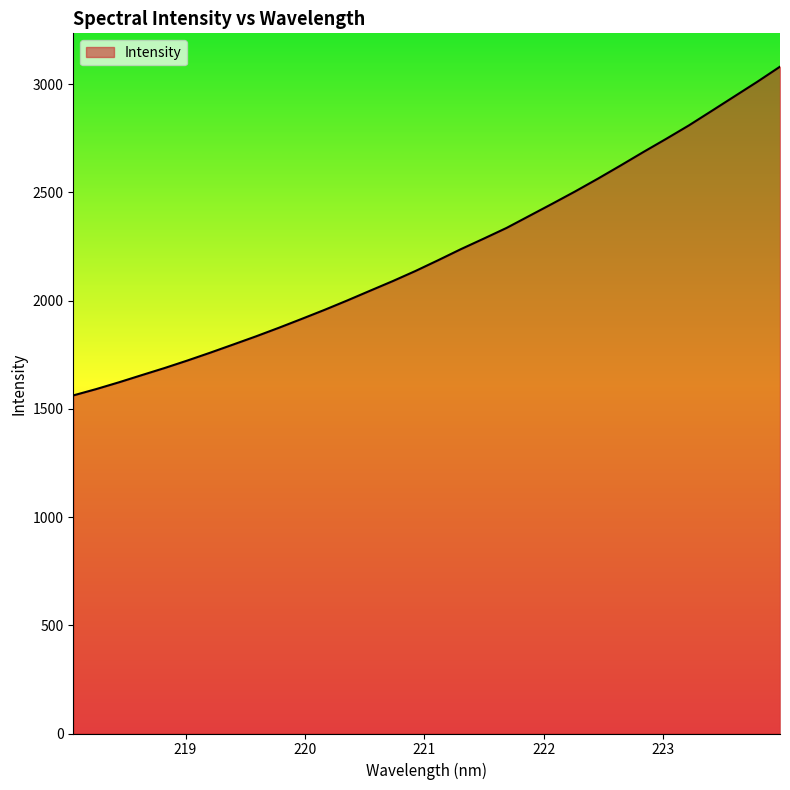

What is the greatest value displayed?

3080.1